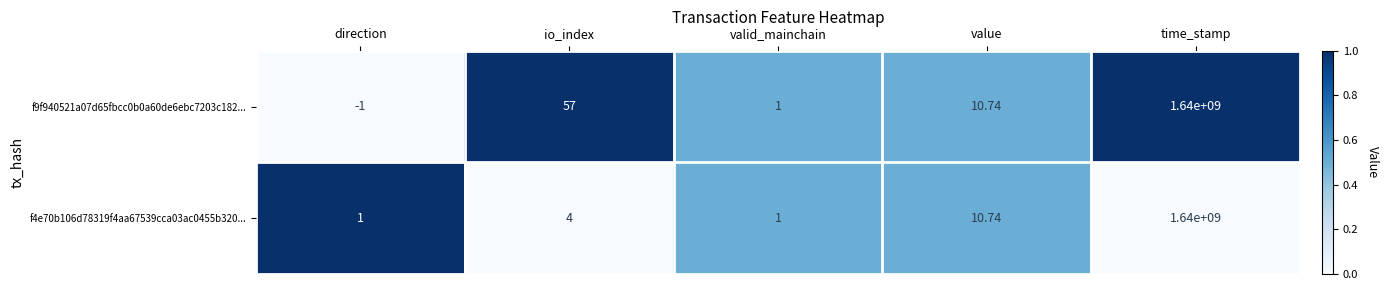

Is the value of f4e70b106d78319f4aa67539cca03ac0455b320... at io_index greater than the value of f9f940521a07d65fbcc0b0a60de6ebc7203c182... at valid_mainchain?

Yes